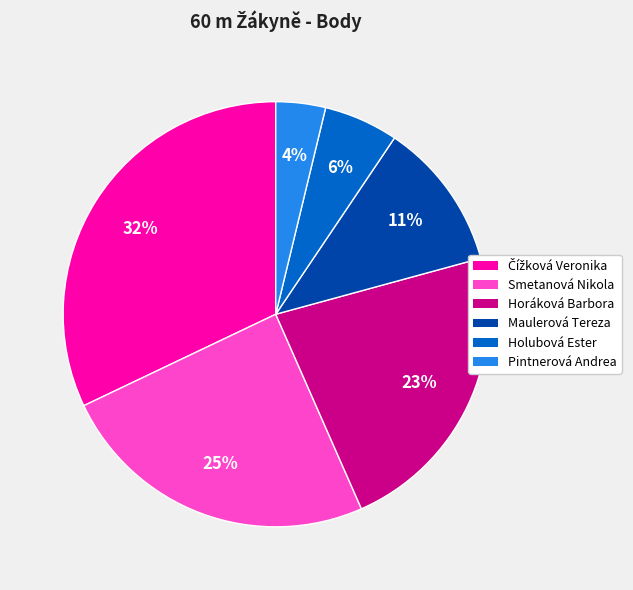

What is the ratio of the value at Smetanová Nikola to the value at Horáková Barbora?

1.1